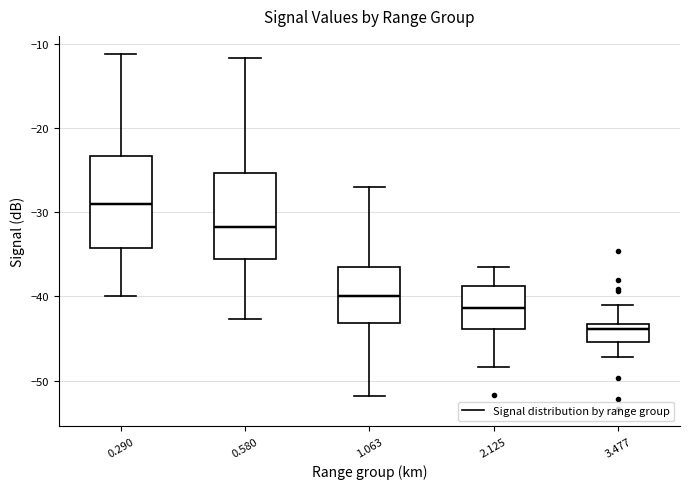

Where does the median line of the box at x = 3.477 sit on the y-axis? The values are not printed on the chart, so give them approximately, as read against the axis.

-44